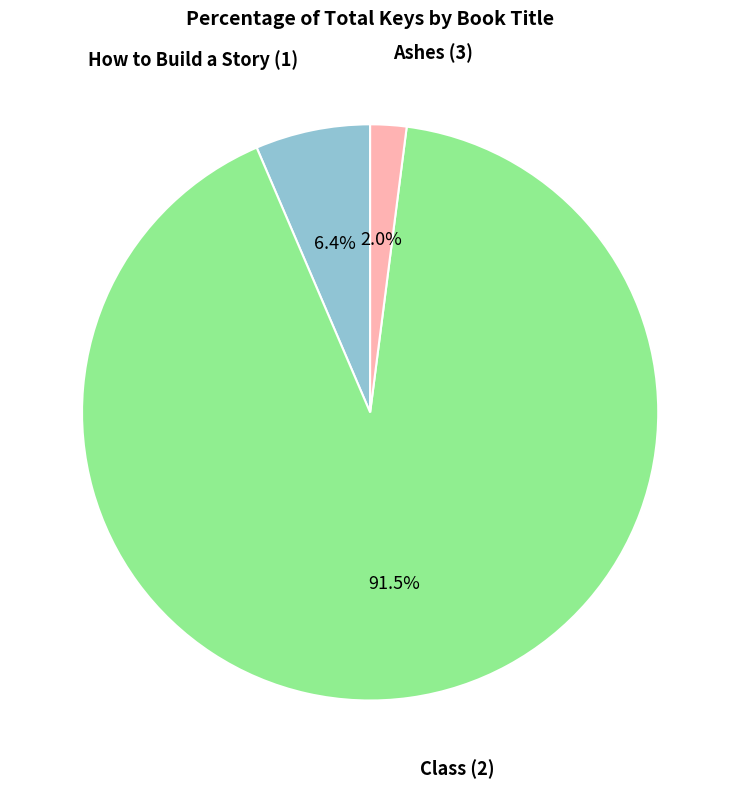

The Ashes (3) slice represents 17% of the pie. True or false?

False